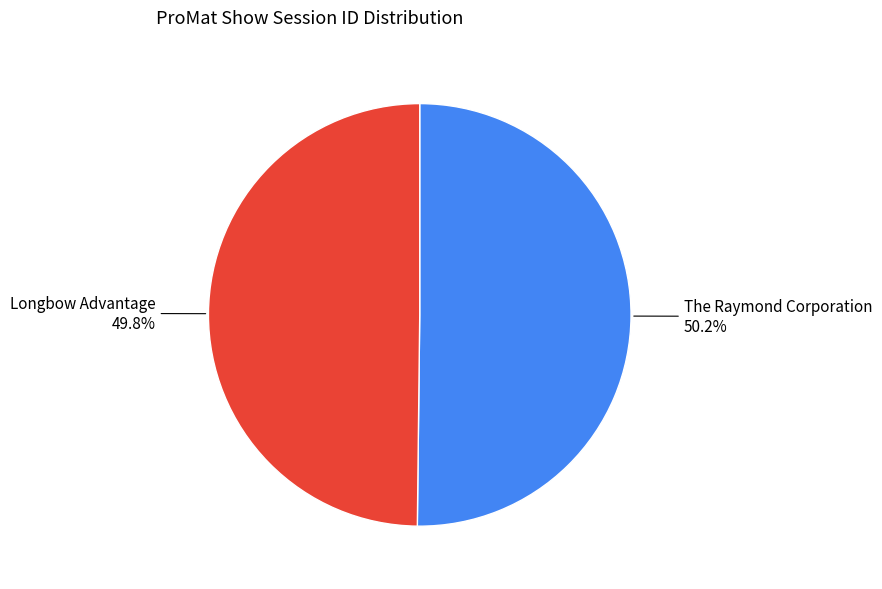

Is there any slice that represents more than half of the pie?

Yes